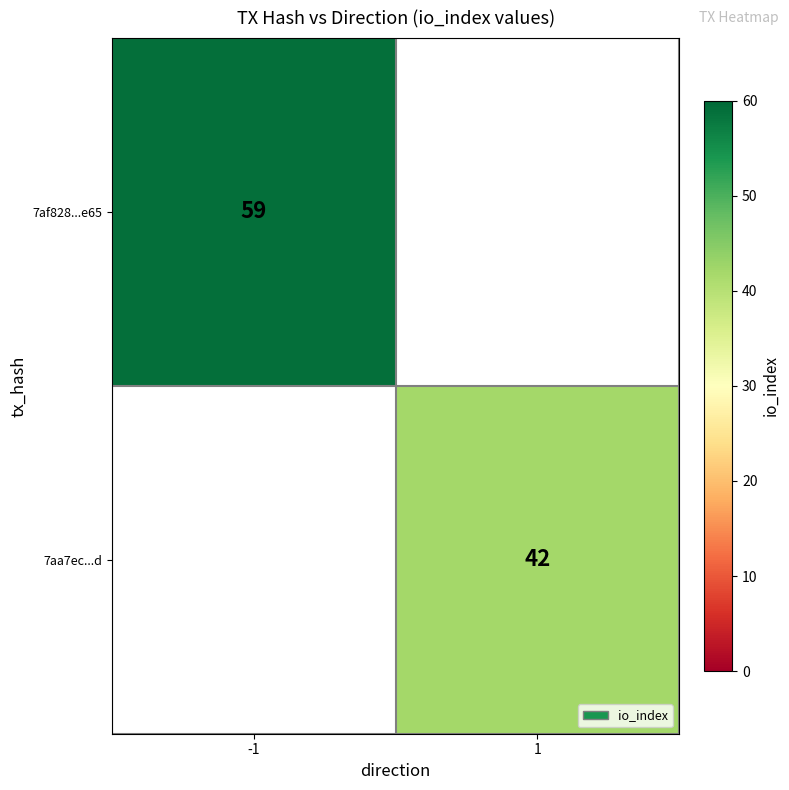

The 7af828...e65 series shows 59 at -1. True or false?

True